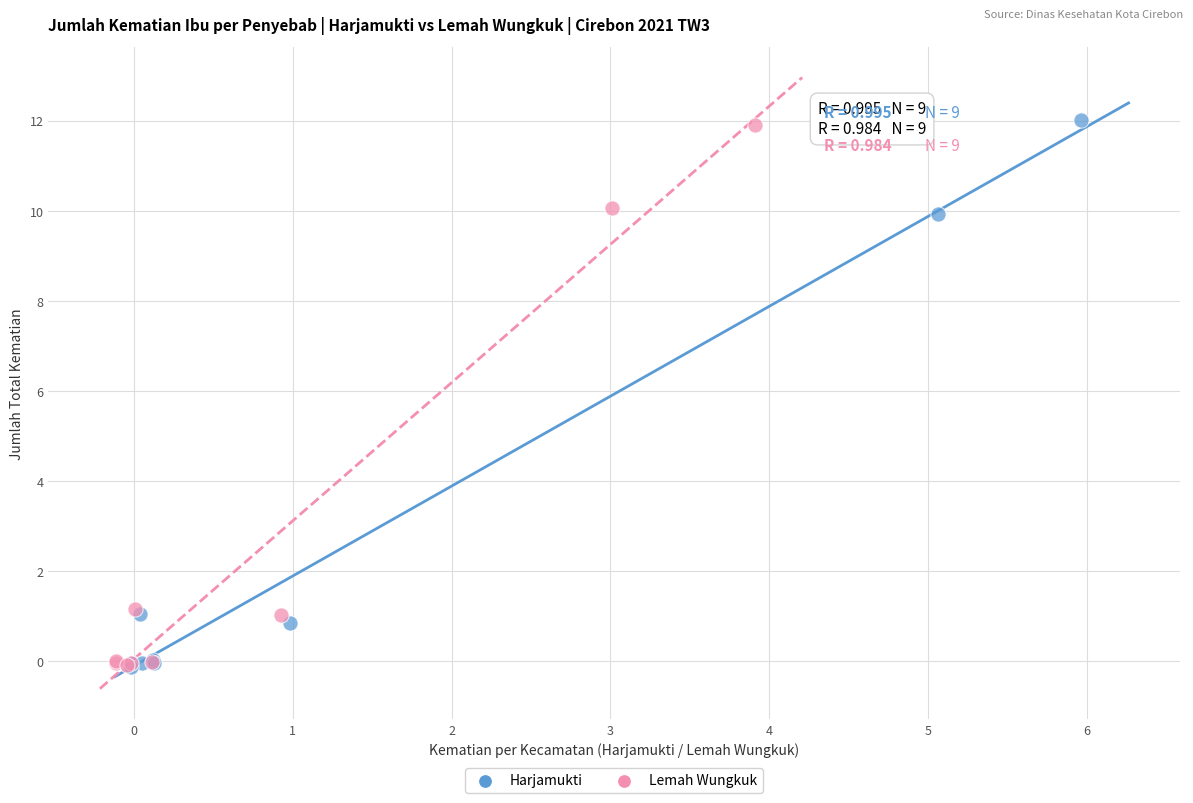

Which series has the largest Y range (max minus min)?

Harjamukti